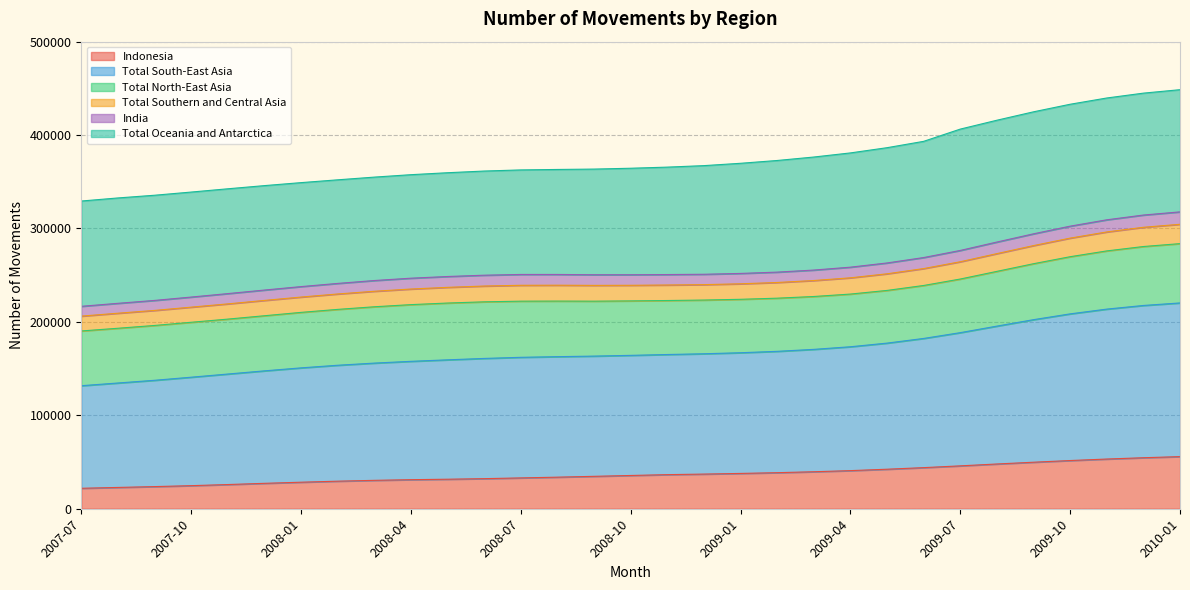

Which category has the lowest value in the Indonesia series?

2007-07